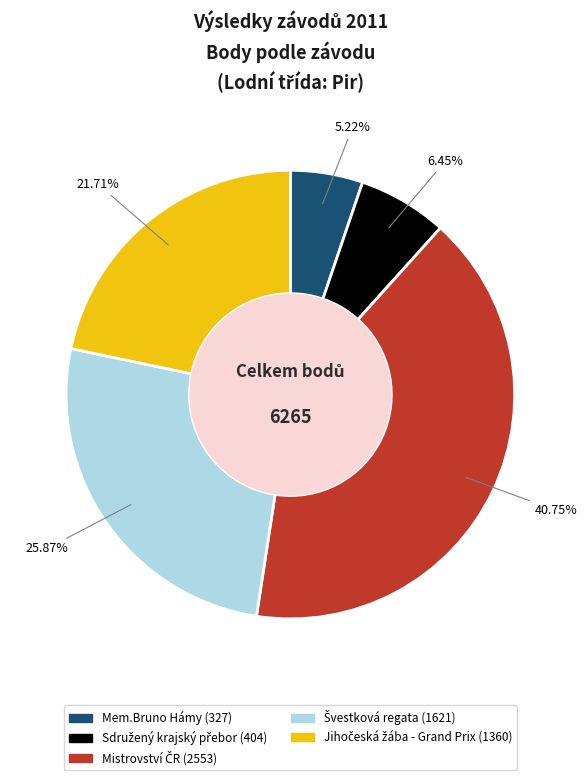

Does Mem.Bruno Hámy (327) account for over 50% of the chart?

No